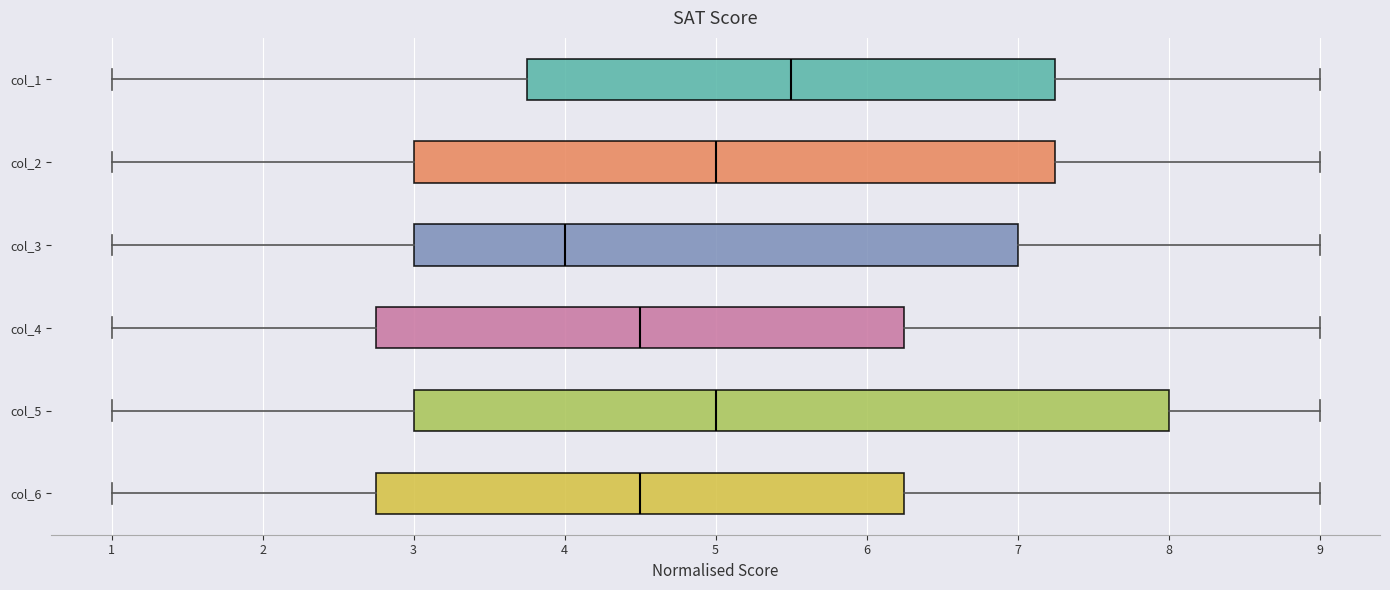

Which box's median line is the furthest to the right?

col_1